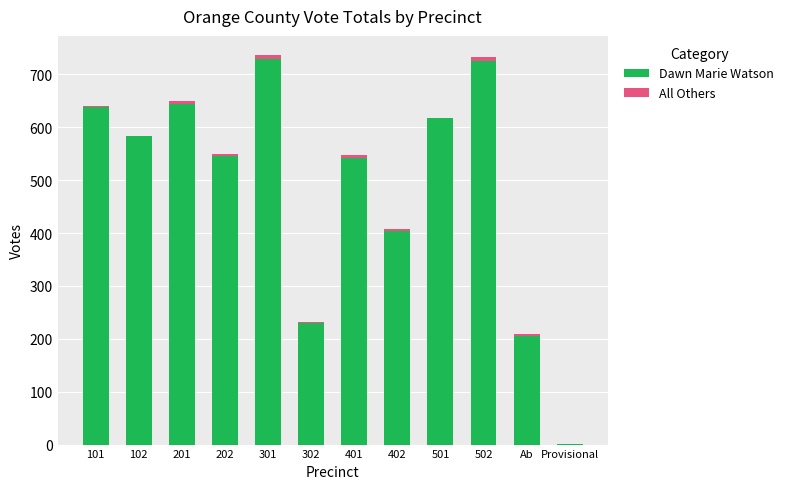

What is the maximum value for Dawn Marie Watson?

730